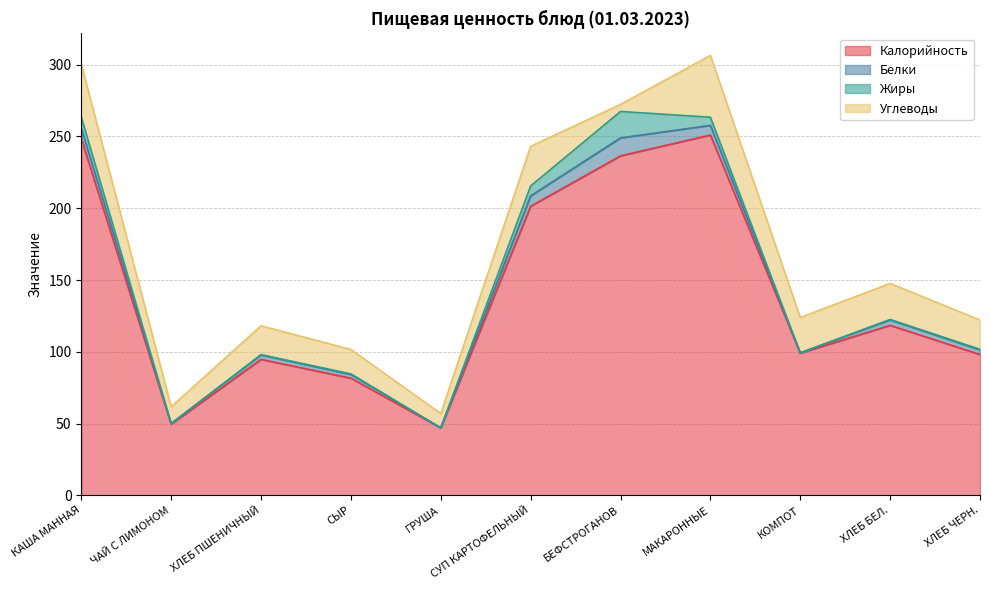

Reading right to left, transcribe all the data shown in this chart.

Калорийность: 98.1	118.4	99.1	251.0	236.5	201.4	47.0	81.6	94.7	49.6	248.5
Белки: 3.2	3.8	0.1	6.7	12.5	7.2	0.0	2.6	3.1	0.4	7.1
Жиры: 0.4	0.3	0.1	5.7	18.4	6.9	0.0	0.4	0.2	0.0	8.0
Углеводы: 20.4	25.1	24.6	43.0	4.9	27.6	10.0	17.0	20.1	11.7	36.8